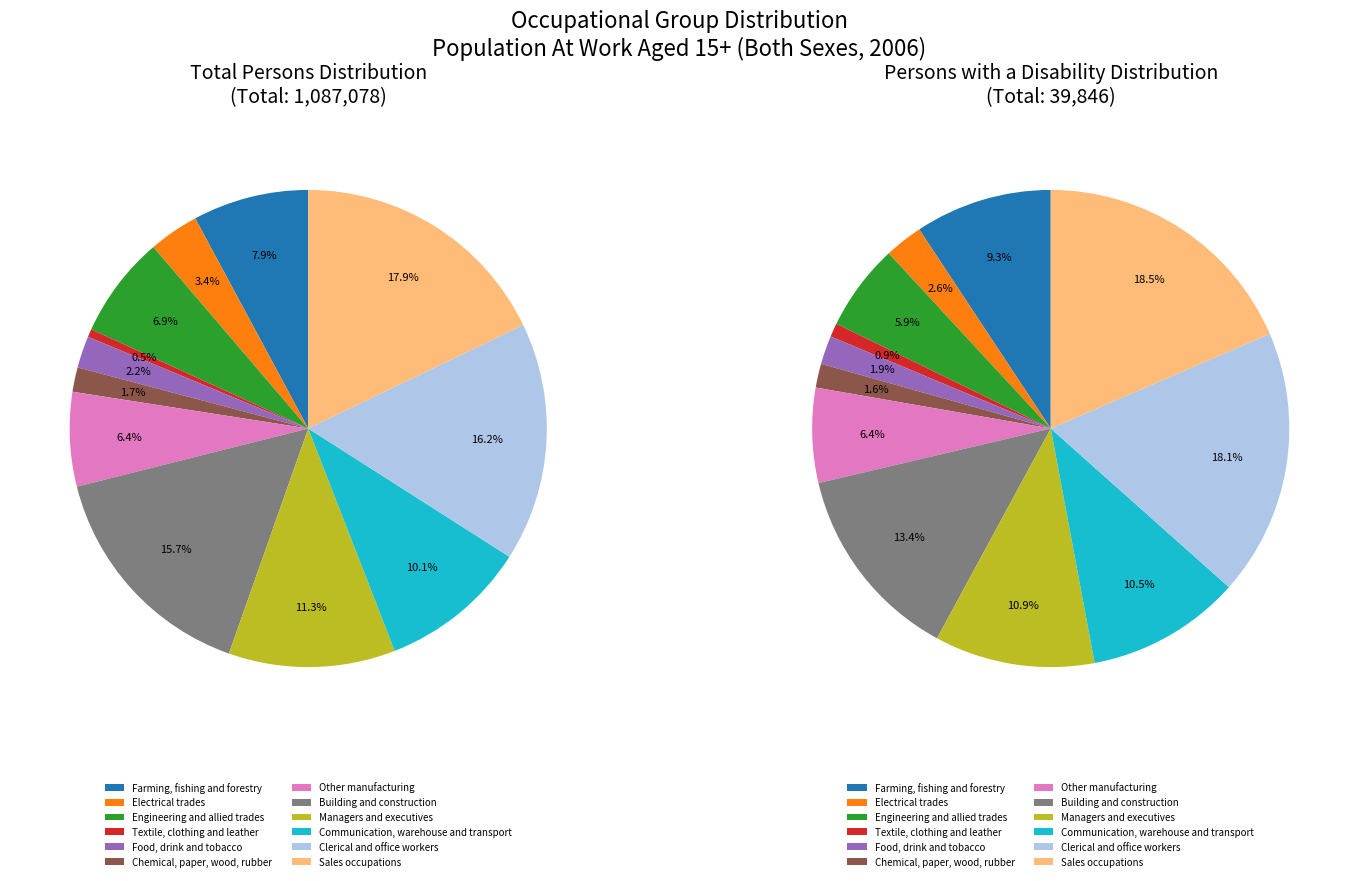

How many slices are in this pie chart?

12